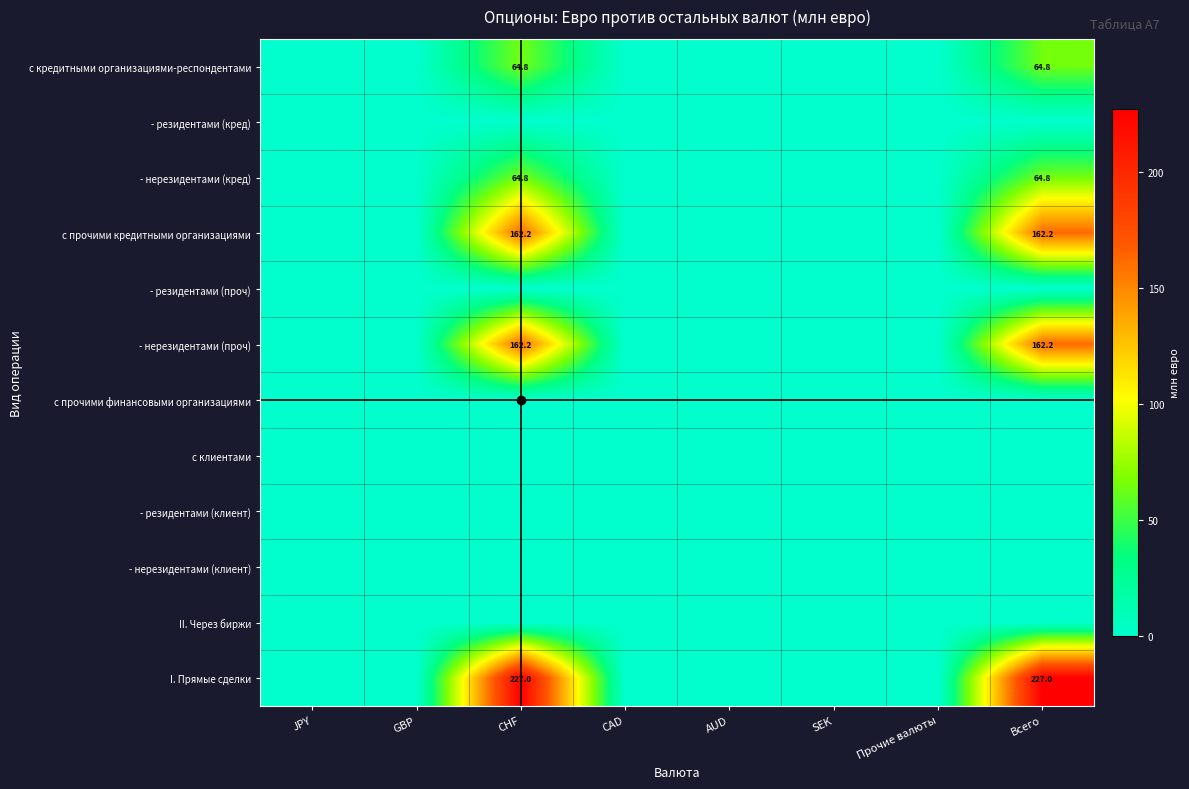

What is the maximum value for I. Прямые сделки?

227.0